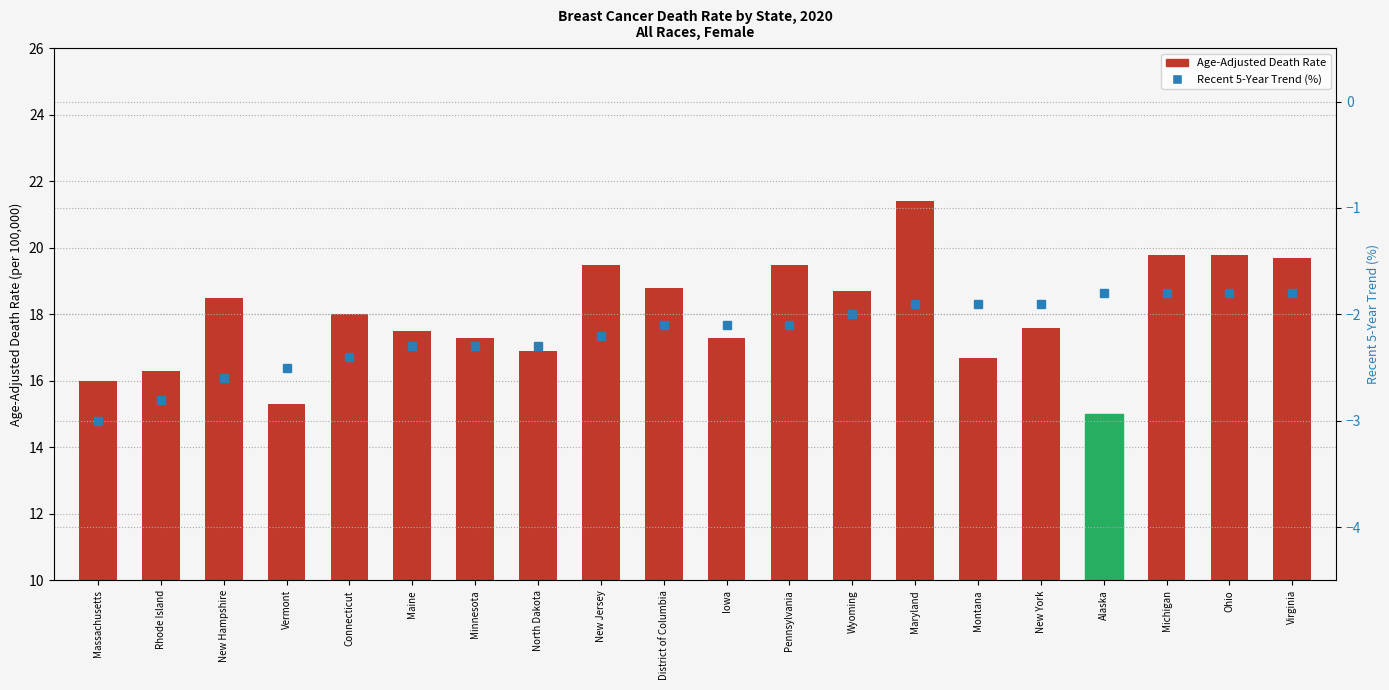

List the series in order of their peak value, lowest first.

Recent 5-Year Trend (%), Age-Adjusted Death Rate